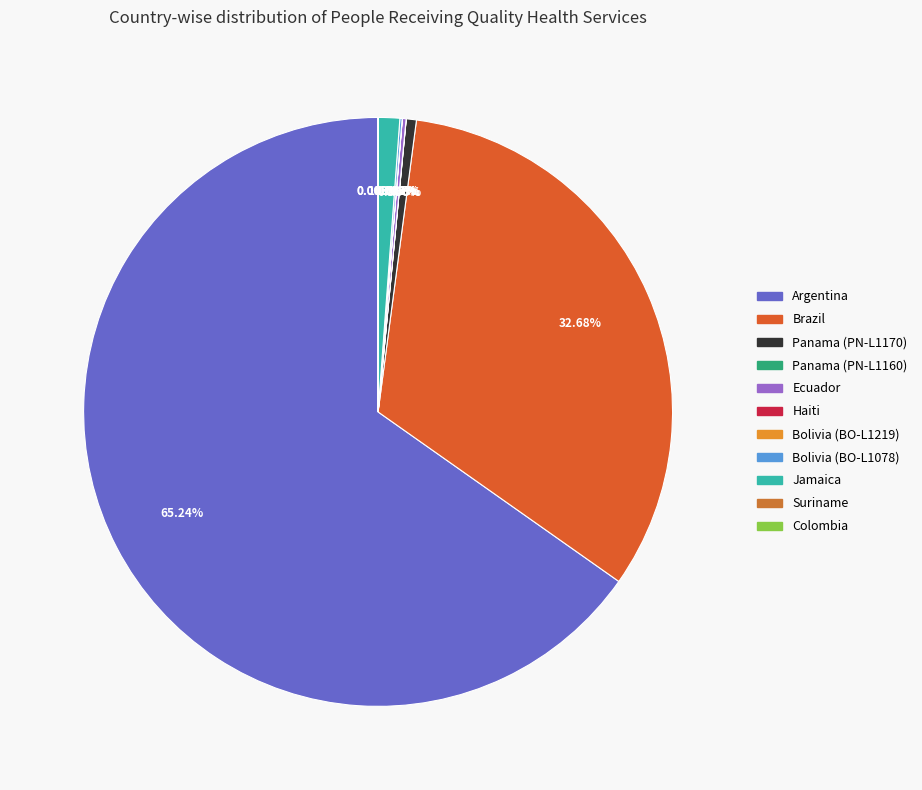

Is there a majority slice in this chart?

Yes